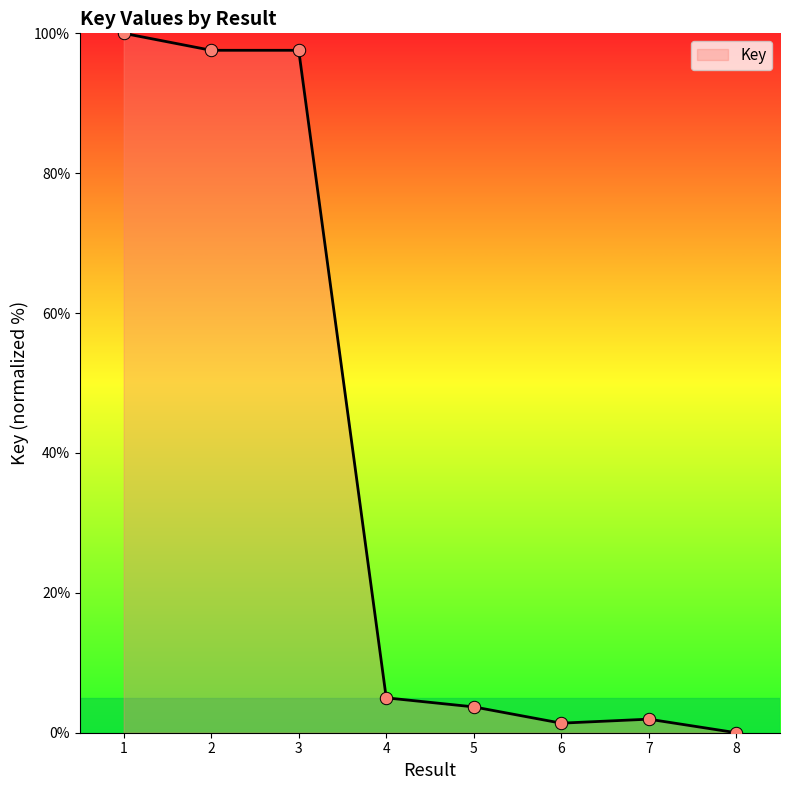

What is the ratio of the value at 7 to the value at 6?

1.4